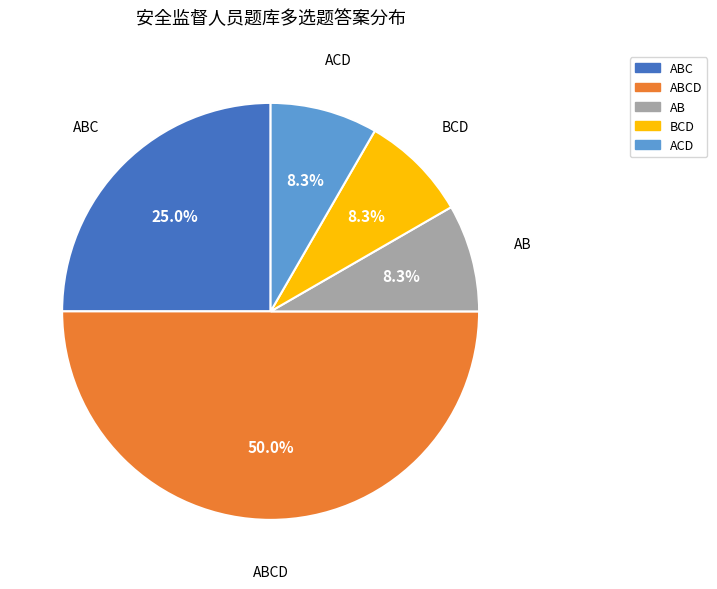

Count the number of slices in the pie.

5